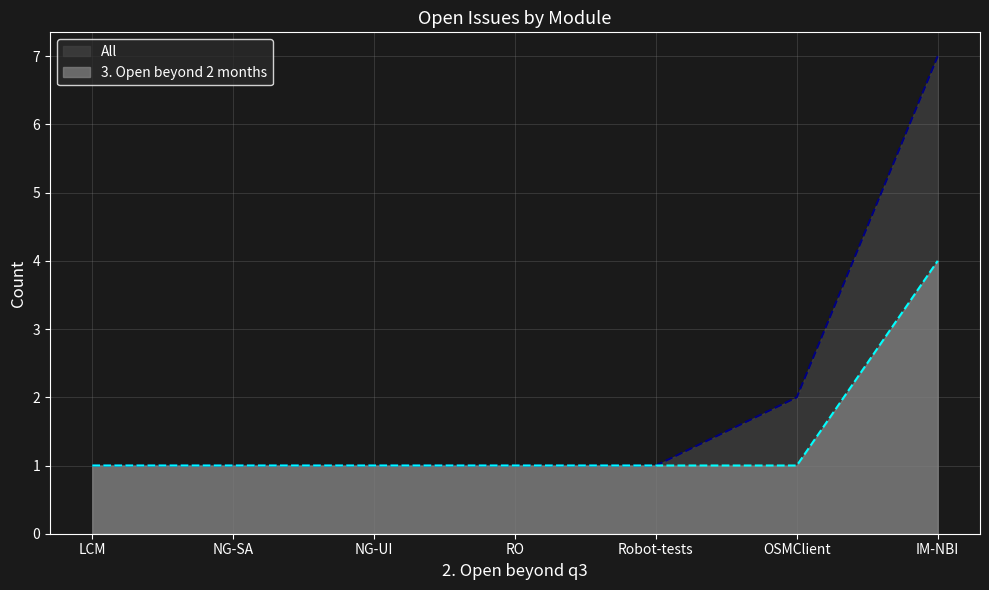

Which series has the largest total across all categories?

All